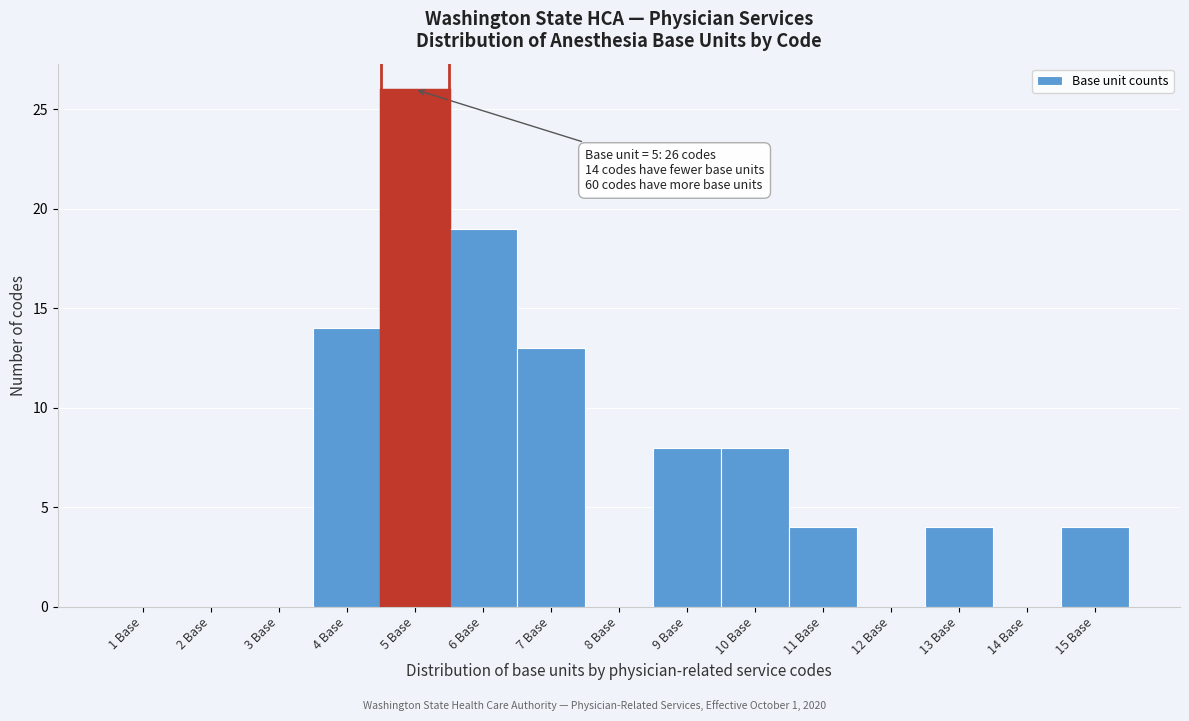

Reading left to right, transcribe all the data shown in this chart.

1 Base=0	2 Base=0	3 Base=0	4 Base=14	5 Base=26	6 Base=19	7 Base=13	8 Base=0	9 Base=8	10 Base=8	11 Base=4	12 Base=0	13 Base=4	14 Base=0	15 Base=4